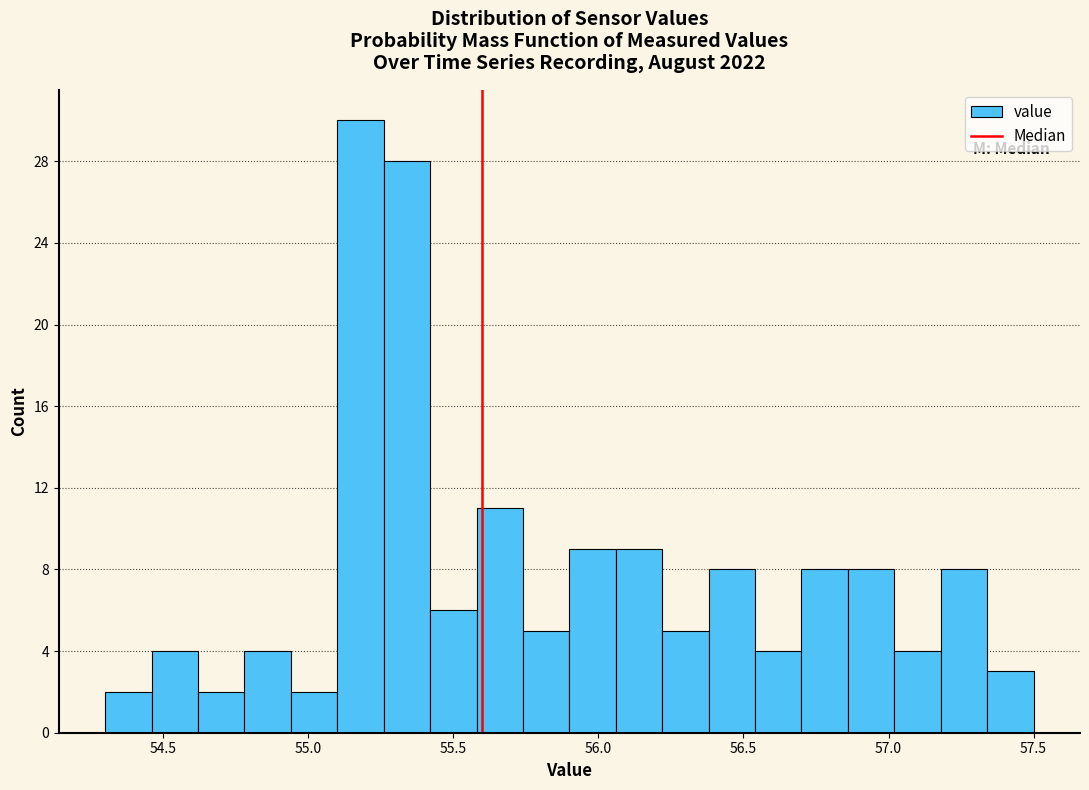

Around what value on the x-axis is the tallest bar? Give the approximate position of its centre, as read against the axis.

55.20